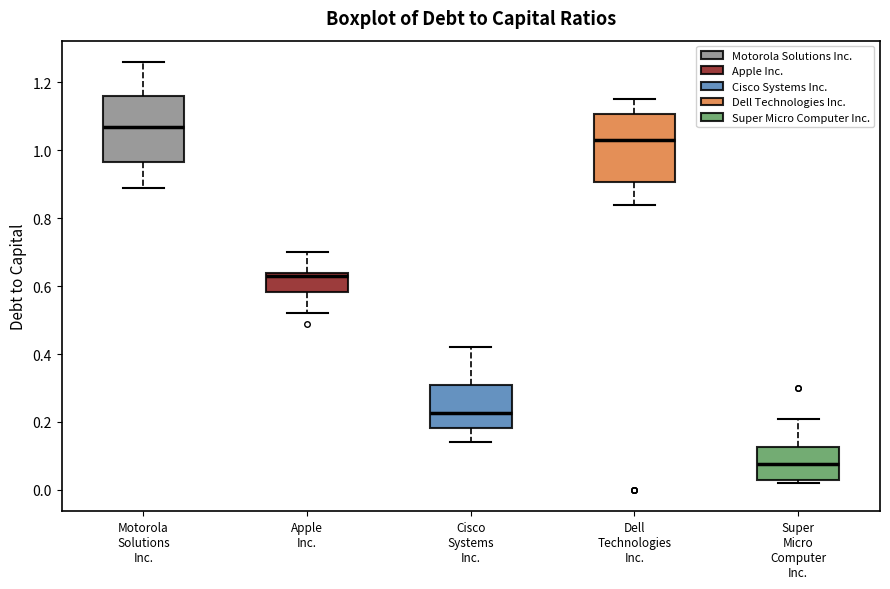

Reading left to right, read every box against the y-axis: the position of its median line, the range the box covers, and the ends of its whiskers. The values are not printed on the chart, so give them approximately, as read against the axis.

Motorola Solutions Inc.: median 1.08, box 0.96 to 1.16, whiskers 0.90 to 1.26
Apple Inc.: median 0.64 (just below the box's upper edge), box 0.58 to 0.64, whiskers 0.52 to 0.70
Cisco Systems Inc.: median 0.22, box 0.18 to 0.32, whiskers 0.14 to 0.42
Dell Technologies Inc.: median 1.04, box 0.90 to 1.10, whiskers 0.84 to 1.16
Super Micro Computer Inc.: median 0.08, box 0.04 to 0.12, whiskers 0.02 to 0.22